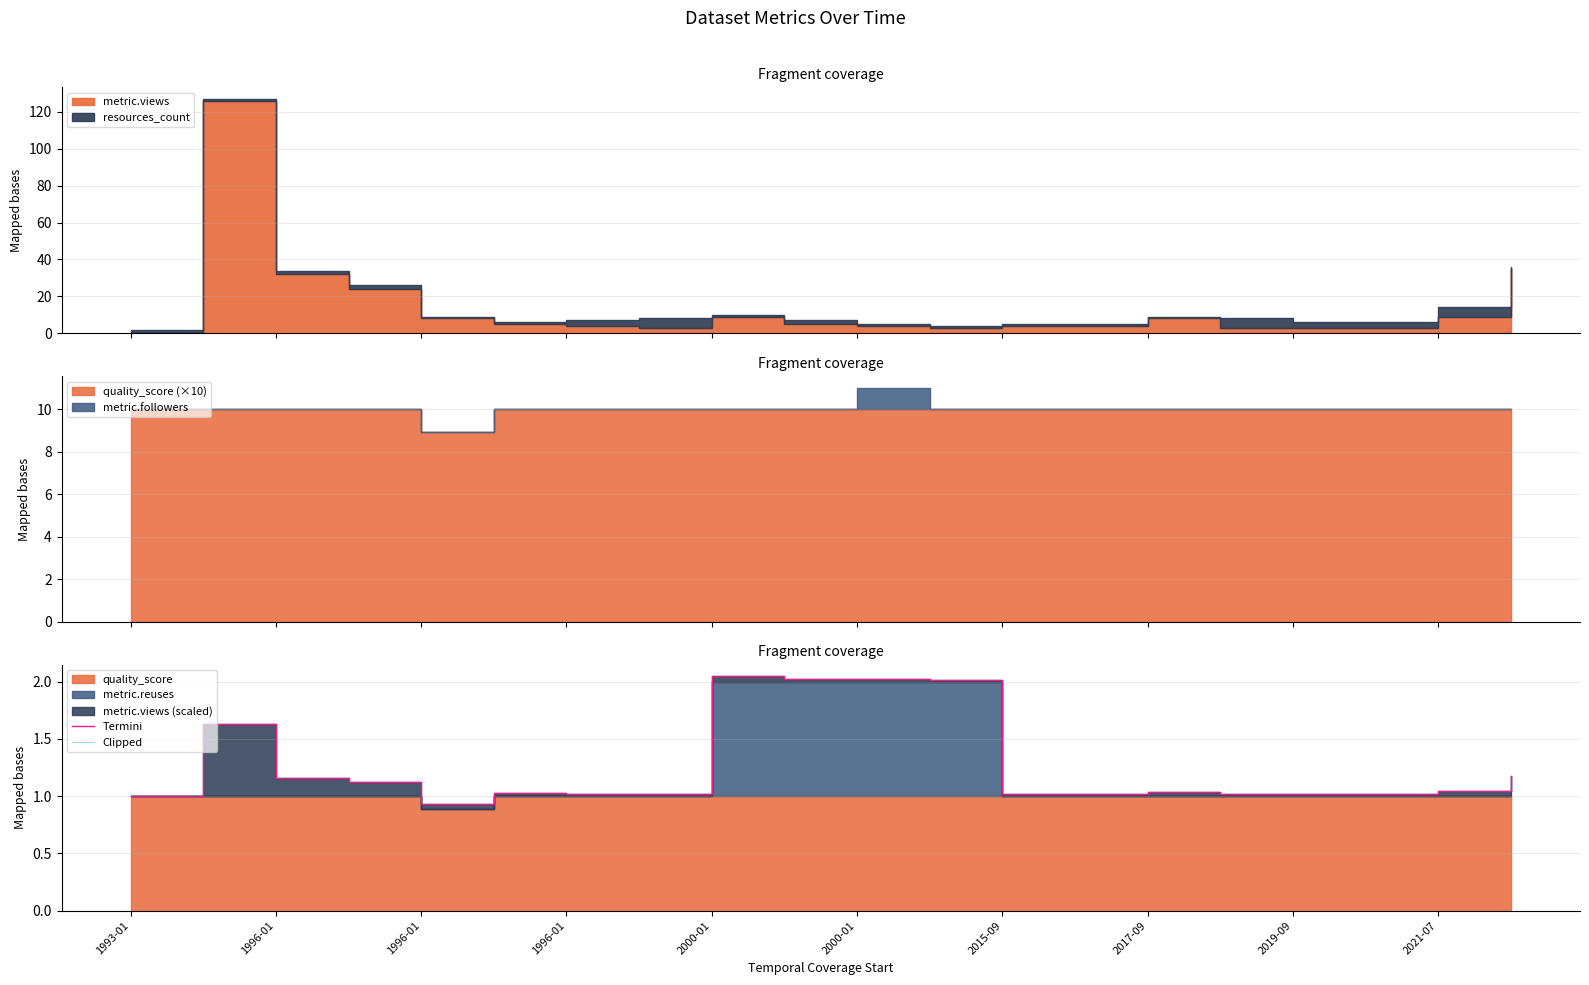

Which series changed the most between 1996-01 and 13?

Termini